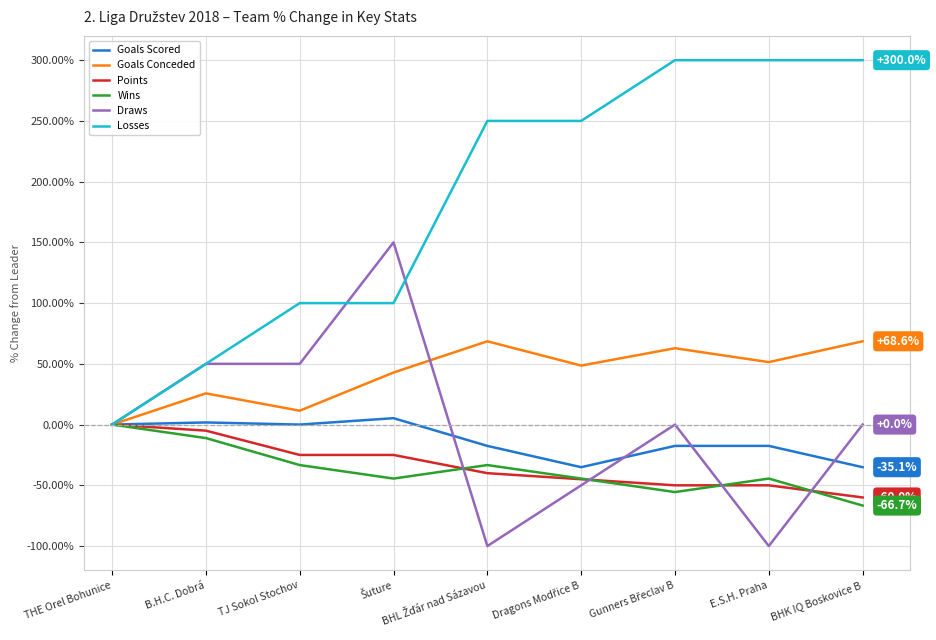

The value of Losses at TJ Sokol Stochov is 53.0. True or false?

False